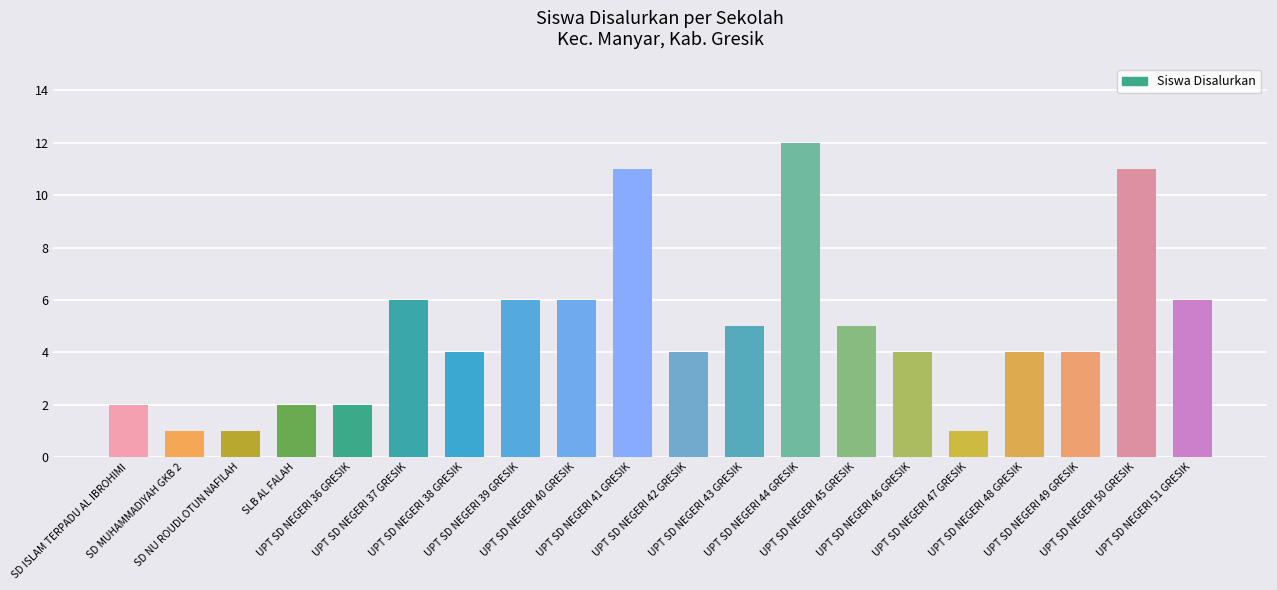

What is the greatest value displayed?

12